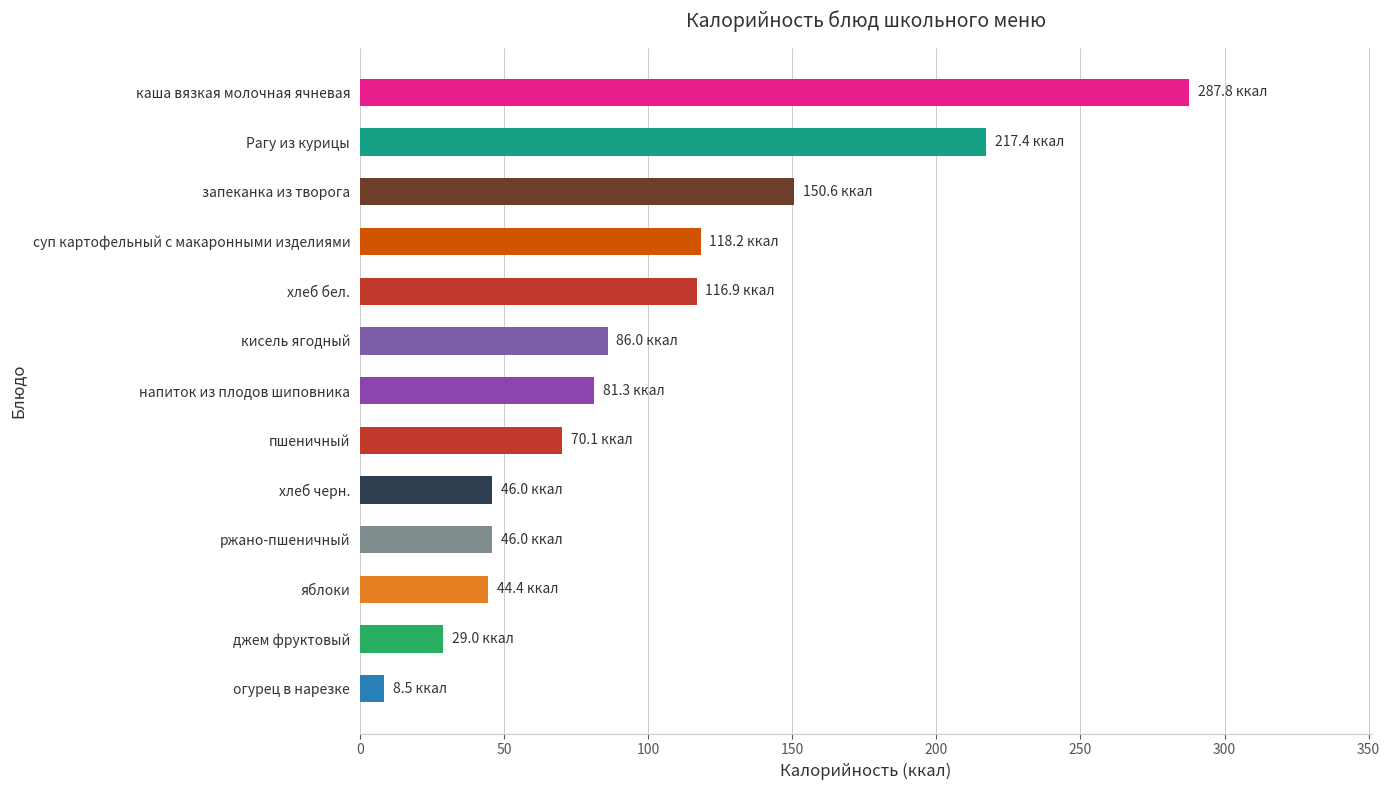

The chart shows a value of 143.0 at напиток из плодов шиповника. True or false?

False